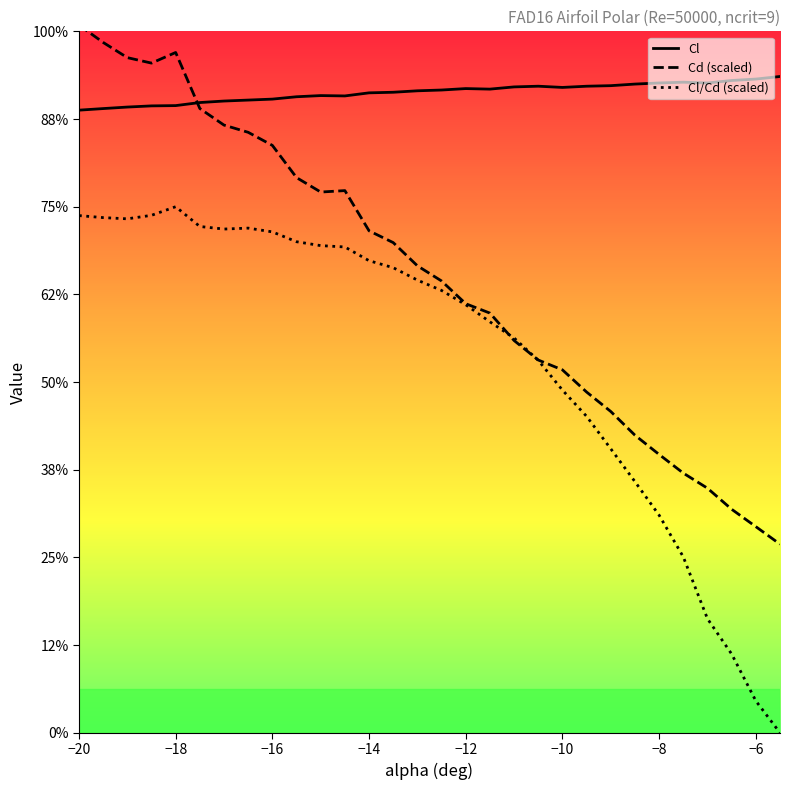

Does the chart display data point markers on the line(s)?

No